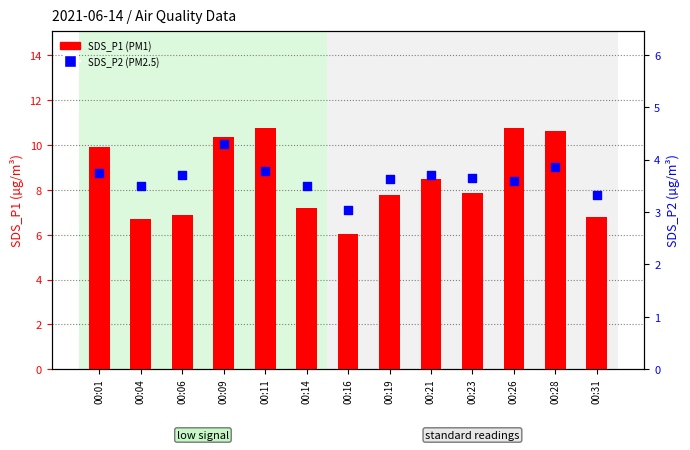

What is the total value across all series at 00:11?

14.5